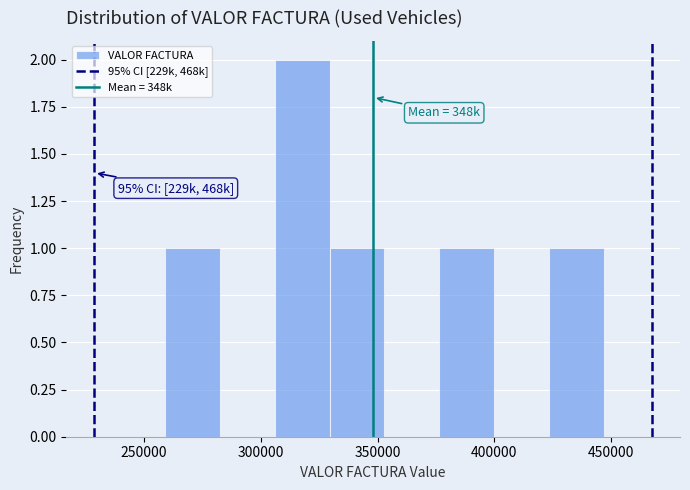

Over which range of the x-axis is the bar tallest?

305000 to 330000